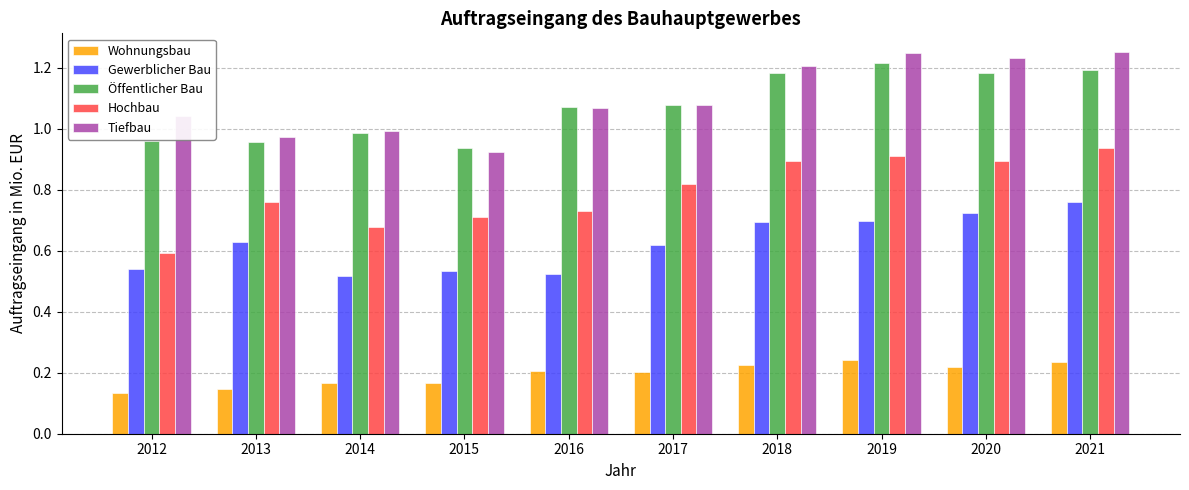

At which label does Gewerblicher Bau reach its peak?

2021